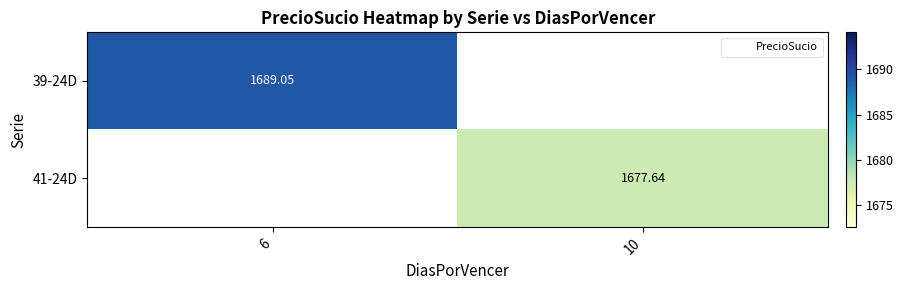

Which label corresponds to the smallest value in the chart?

10